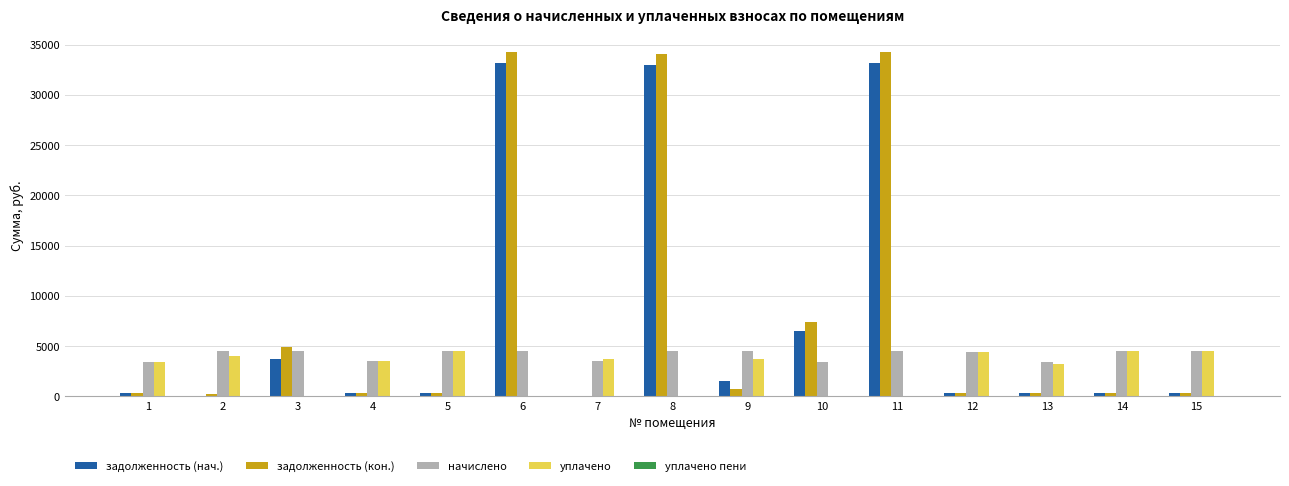

Which series has the largest total across all categories?

задолженность (кон.)